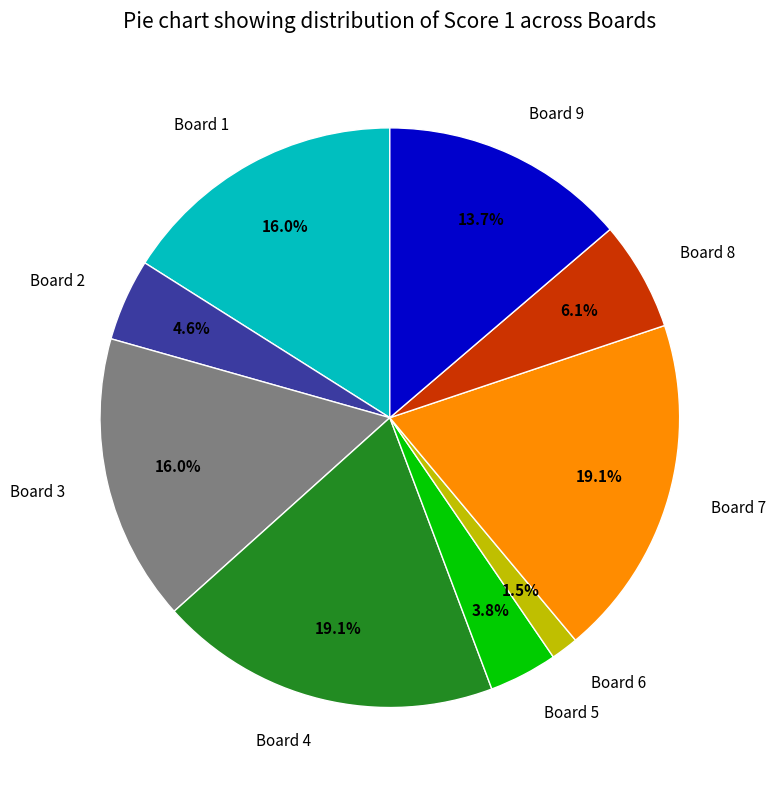

Does Board 2 account for over 50% of the chart?

No